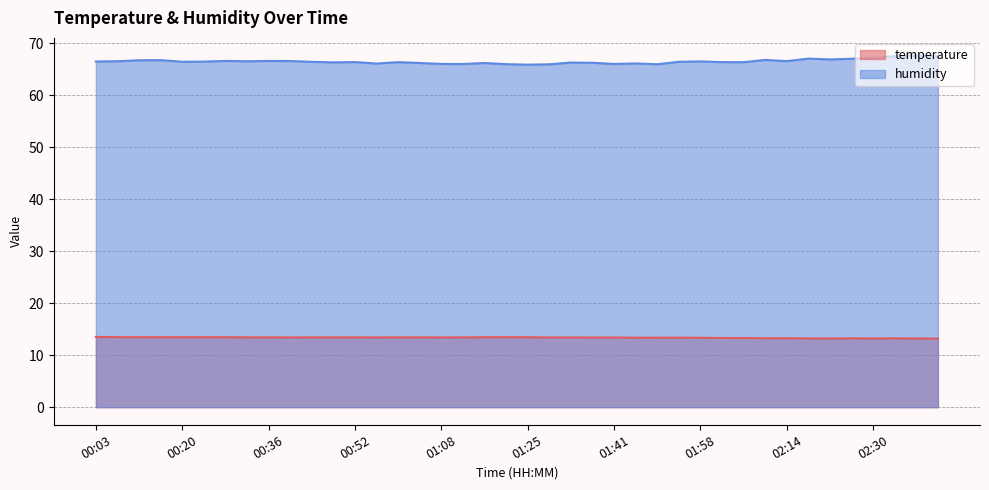

What is the approximate value of temperature at 02:42?

13.2